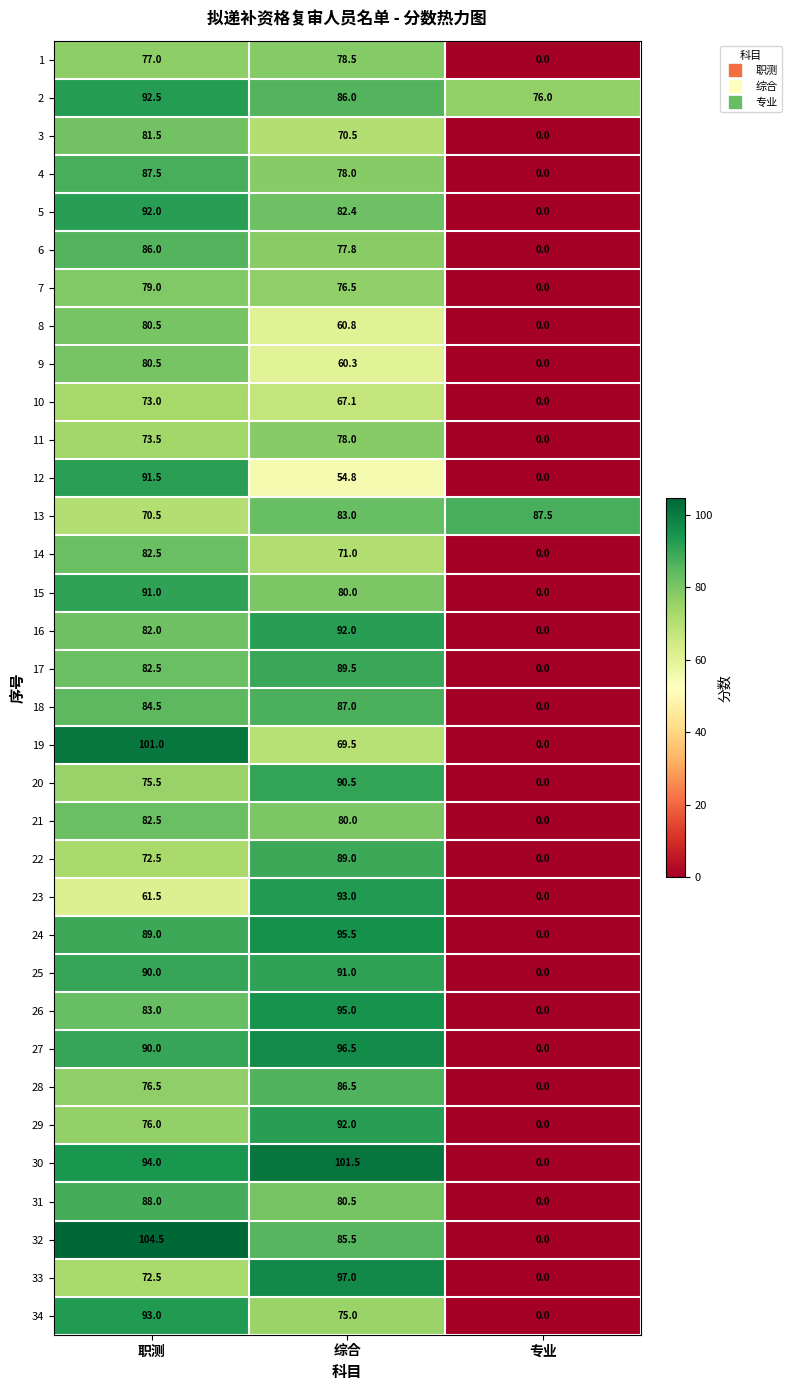

At which category is the sum across all series the highest?

职测